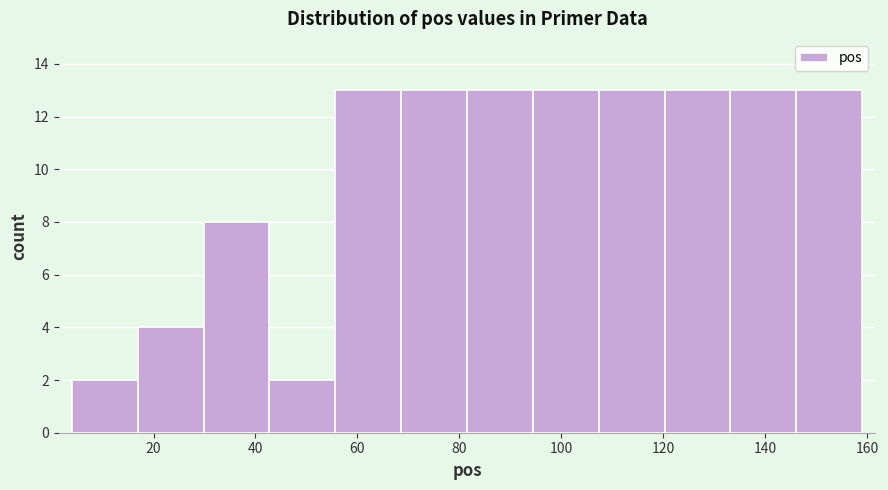

Reading left to right, transcribe this chart: for each bar, give the range it covers on the x-axis and its height. Neither the bar edges nor the heights are printed on the chart, so give them approximately, as read against the axes.

4 to 16: 2
16 to 30: 4
30 to 42: 8
42 to 56: 2
56 to 68: 13
68 to 82: 13
82 to 94: 13
94 to 108: 13
108 to 120: 13
120 to 134: 13
134 to 146: 13
146 to 160: 13